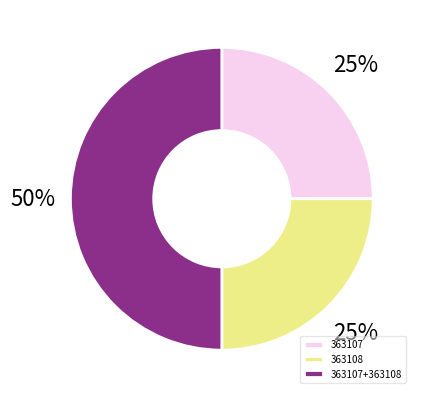

Is it true that 363107+363108 is 50% of the pie?

True